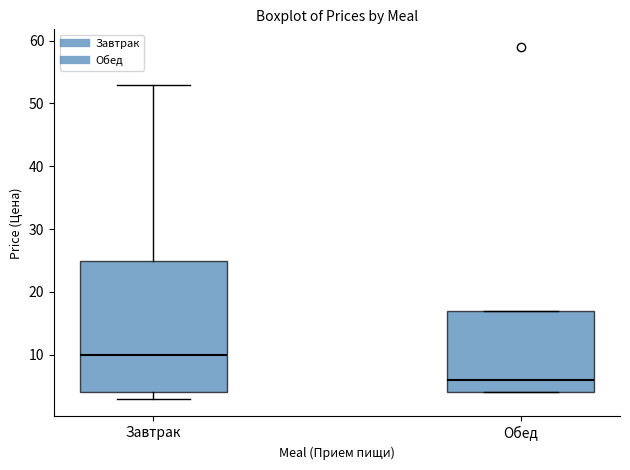

Where does the upper whisker of the box for Завтрак end on the y-axis? The values are not printed on the chart, so give them approximately, as read against the axis.

53